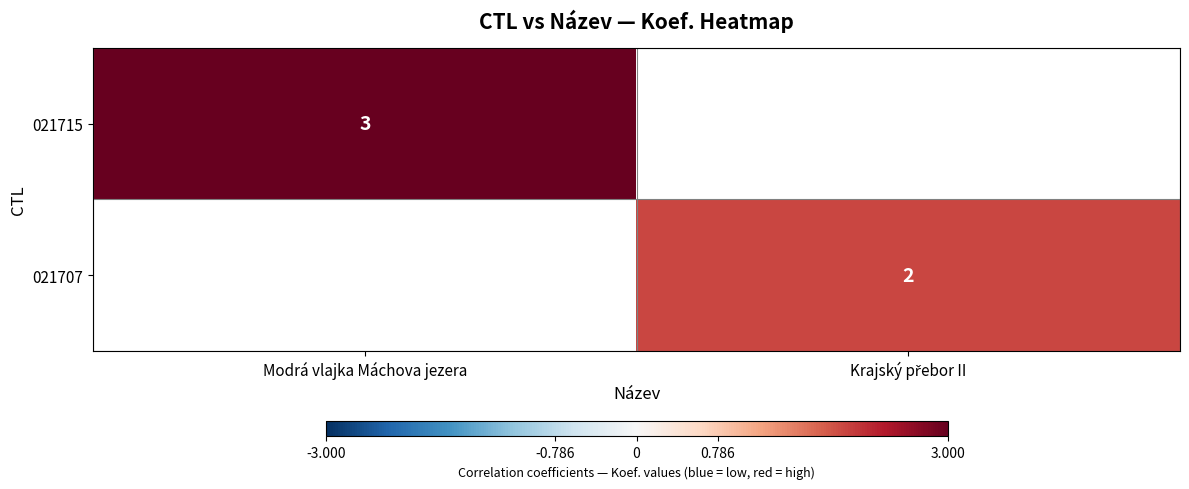

What is the smallest value displayed?

2.0